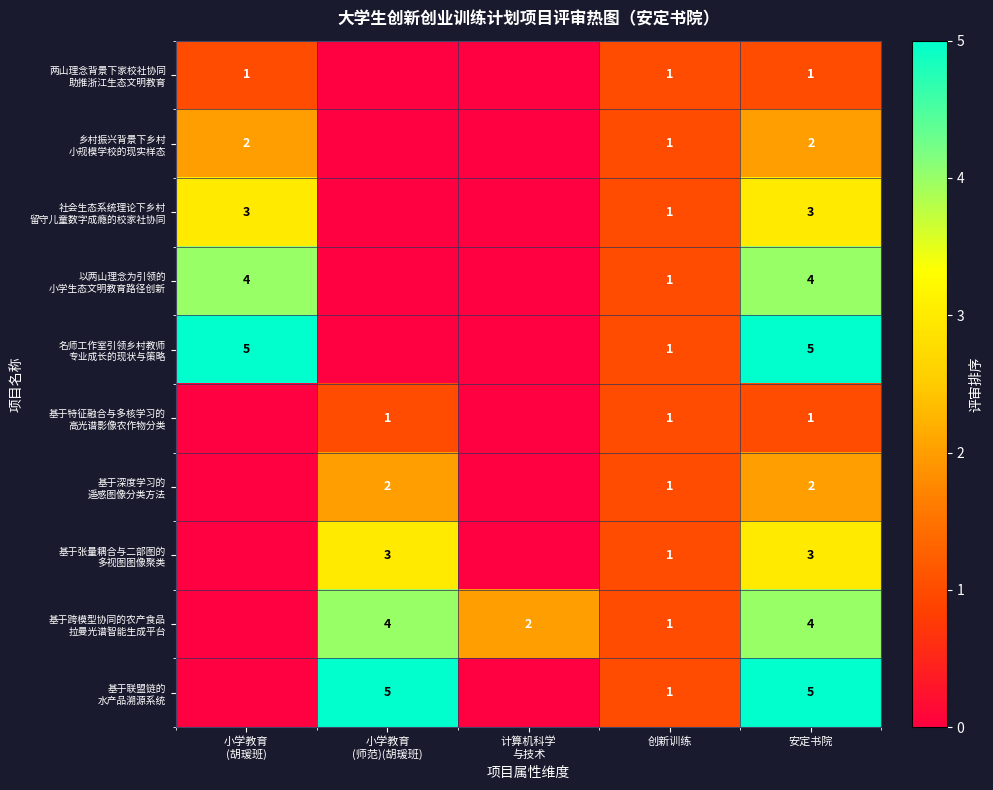

What is the total value across all series at 创新训练?

10